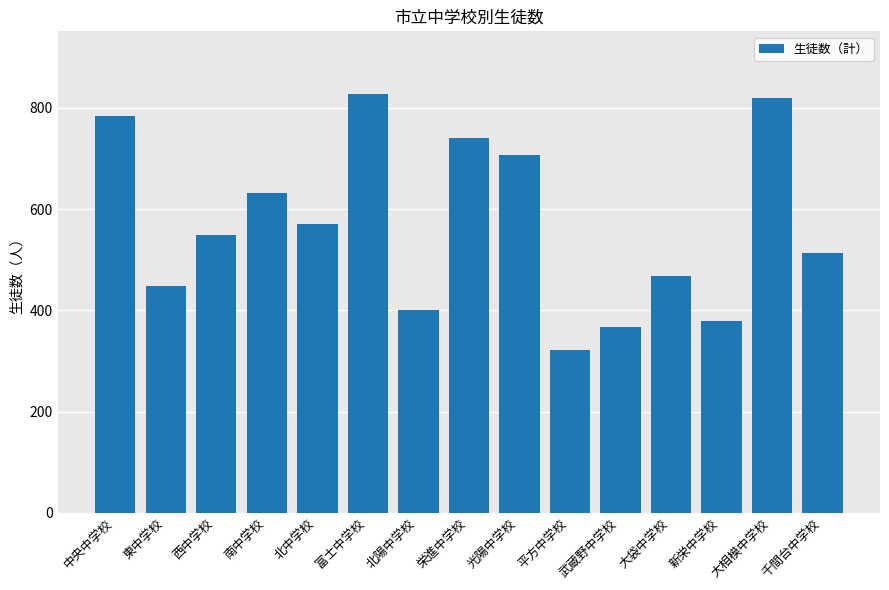

What is the maximum value shown in the chart?

827